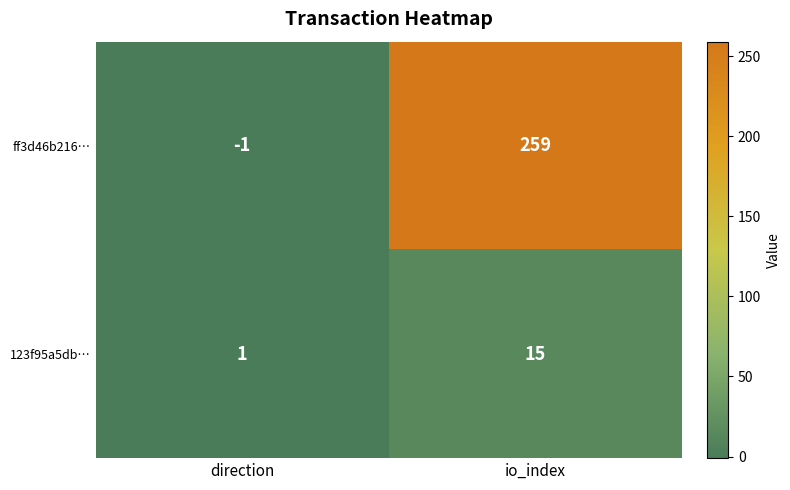

Reading left to right, what are all the values shown in this chart?

ff3d46b216…: direction=-1	io_index=259
123f95a5db…: direction=1	io_index=15